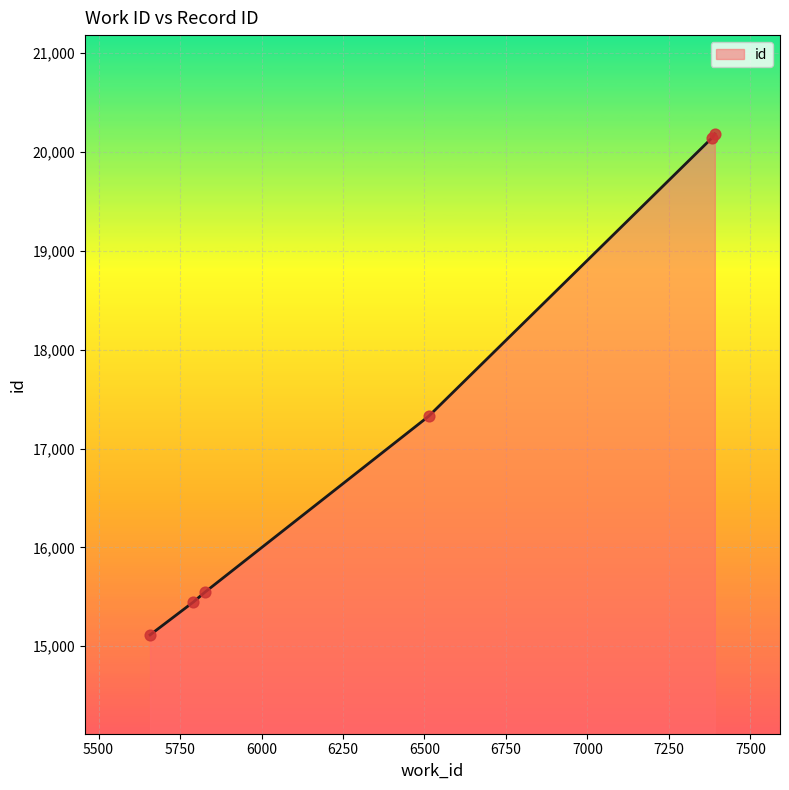

What is the average value?

17294